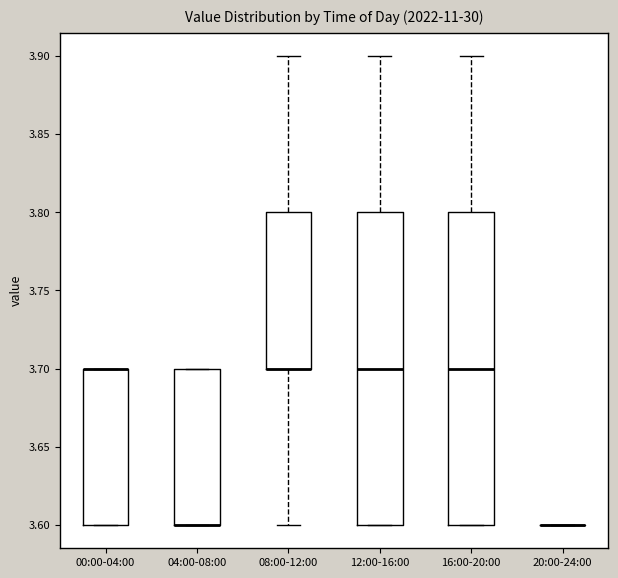

Where is the upper edge of the box for 16:00-20:00 on the y-axis? The values are not printed on the chart, so give them approximately, as read against the axis.

3.8